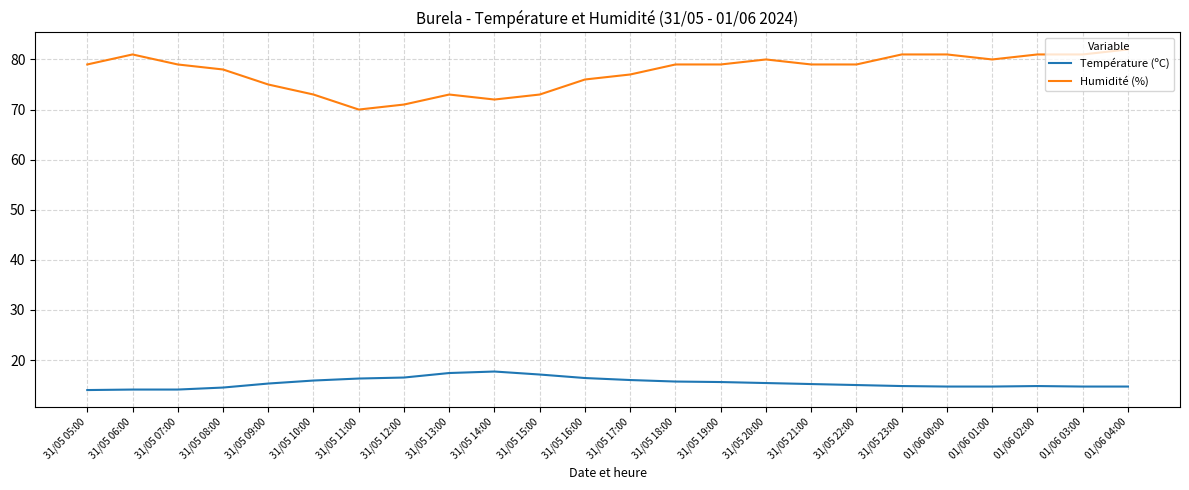

At how many categories does at least one series exceed 46?

24